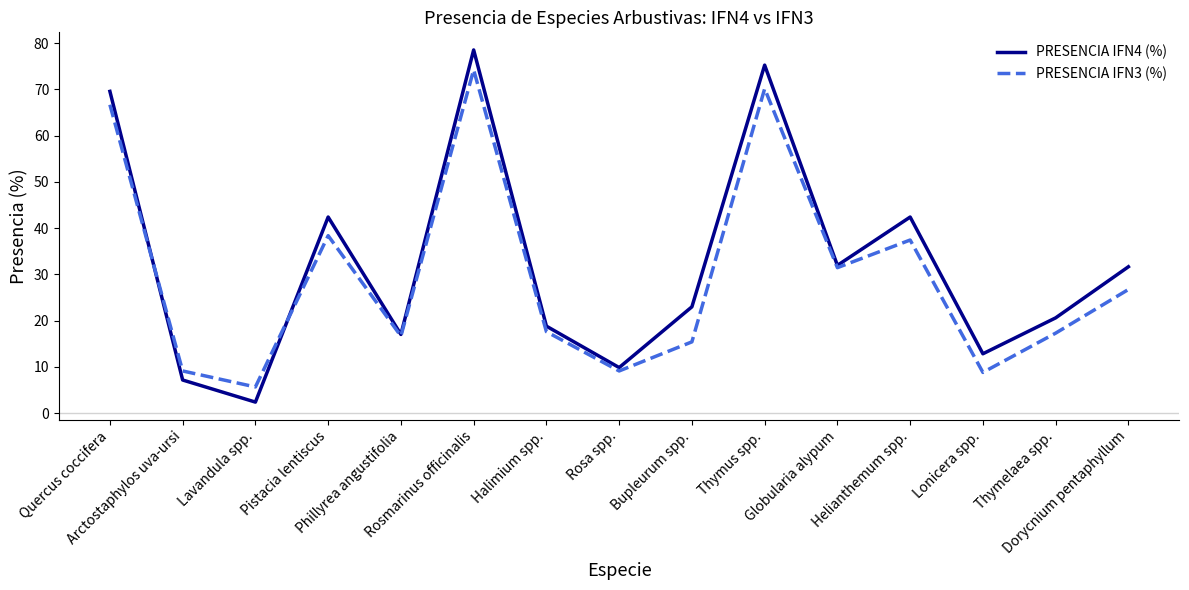

At which category does PRESENCIA IFN4 (%) reach its first local valley?

Lavandula spp.